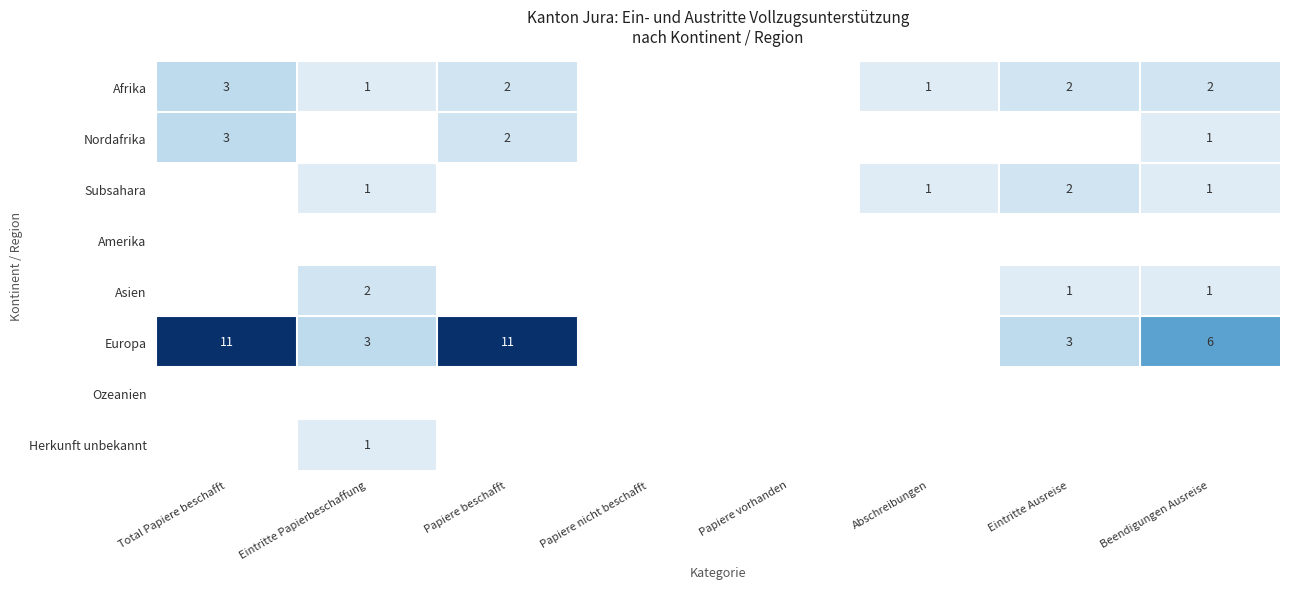

The value of Ozeanien at Papiere nicht beschafft is 0. True or false?

True